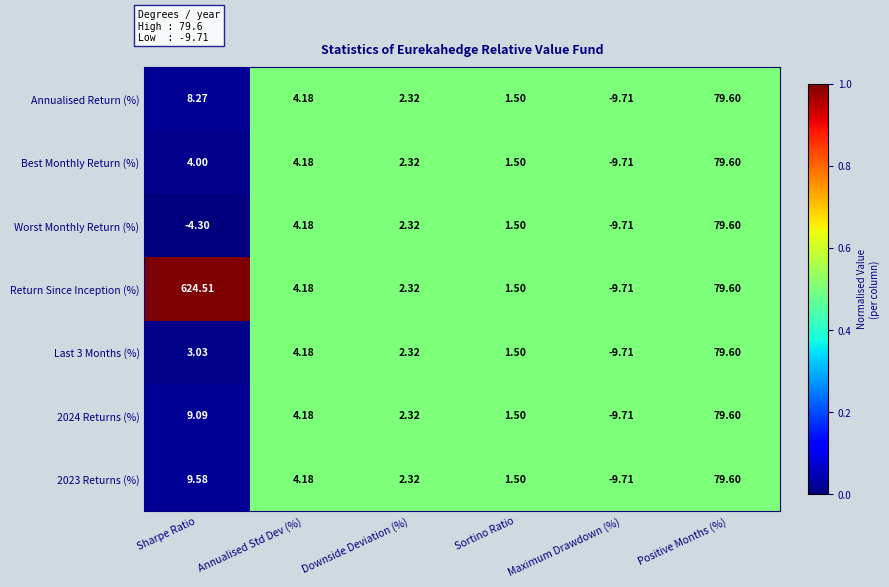

Between Sharpe Ratio and Maximum Drawdown (%), which series saw the biggest shift?

Return Since Inception (%)